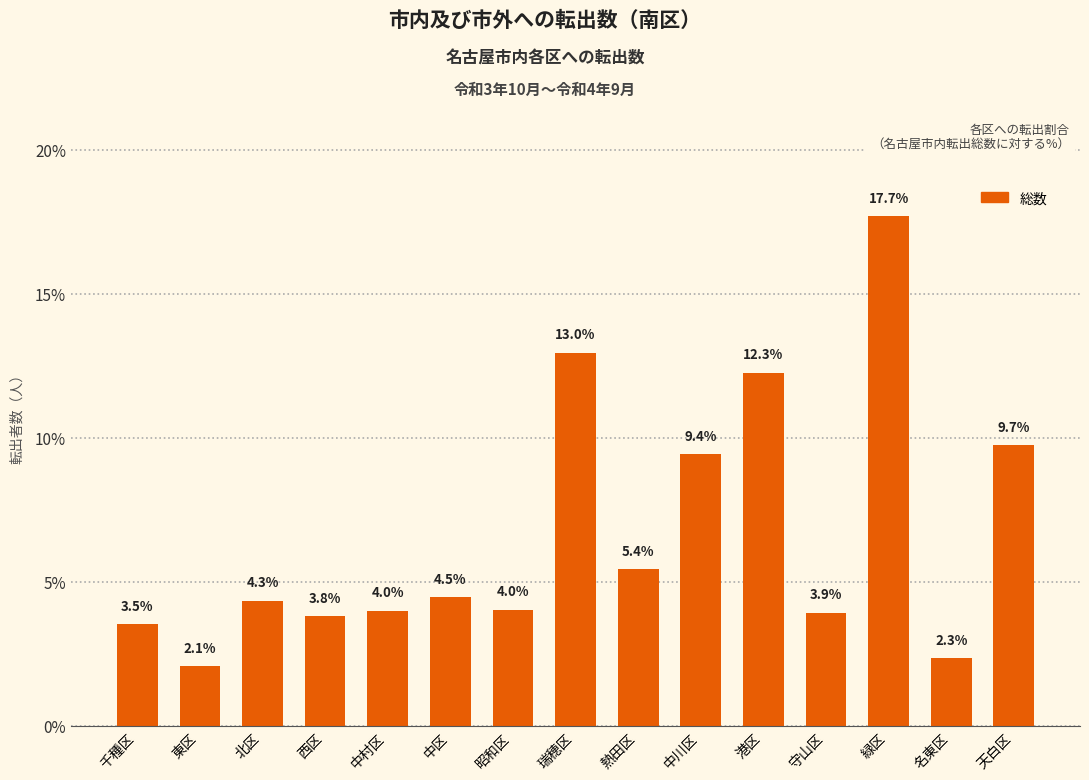

How many series are shown in this chart?

1